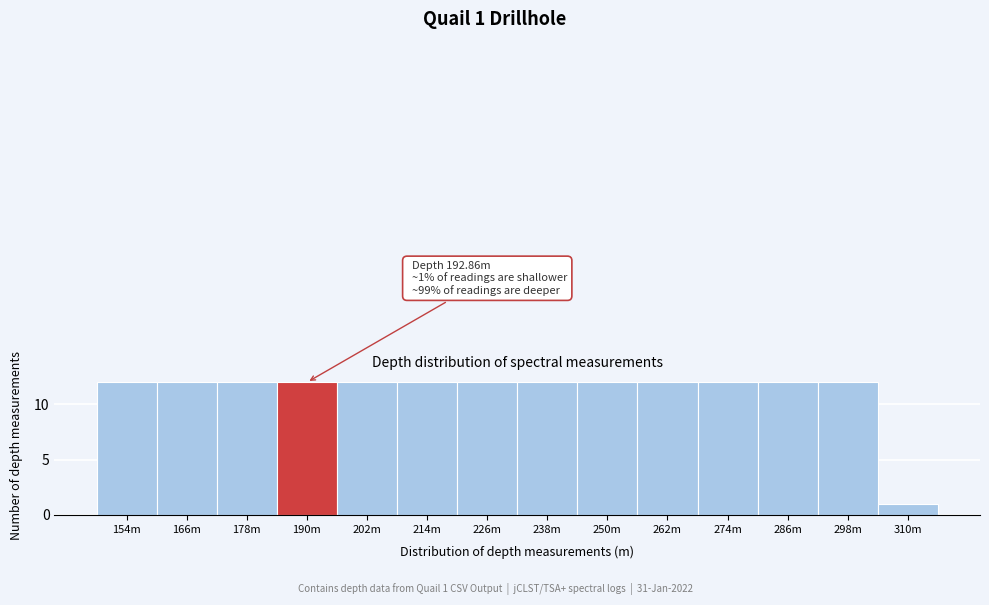

Reading right to left, list all the values displayed in this chart.

1	12	12	12	12	12	12	12	12	12	12	12	12	12